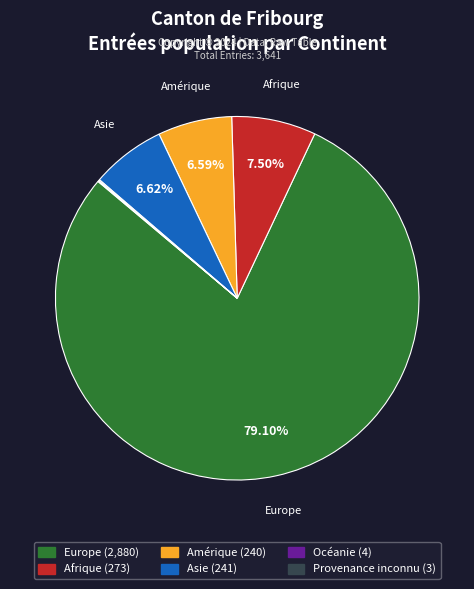

What percentage is the Asie slice, to the nearest percent?

7%